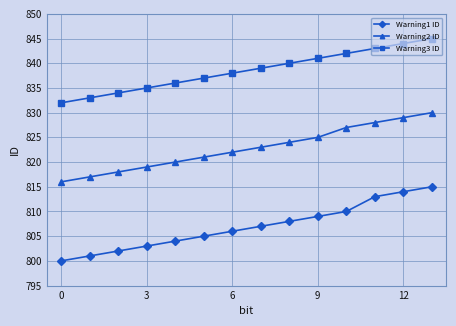

What is the value of the Warning1 ID point at the 13th from the left?

814